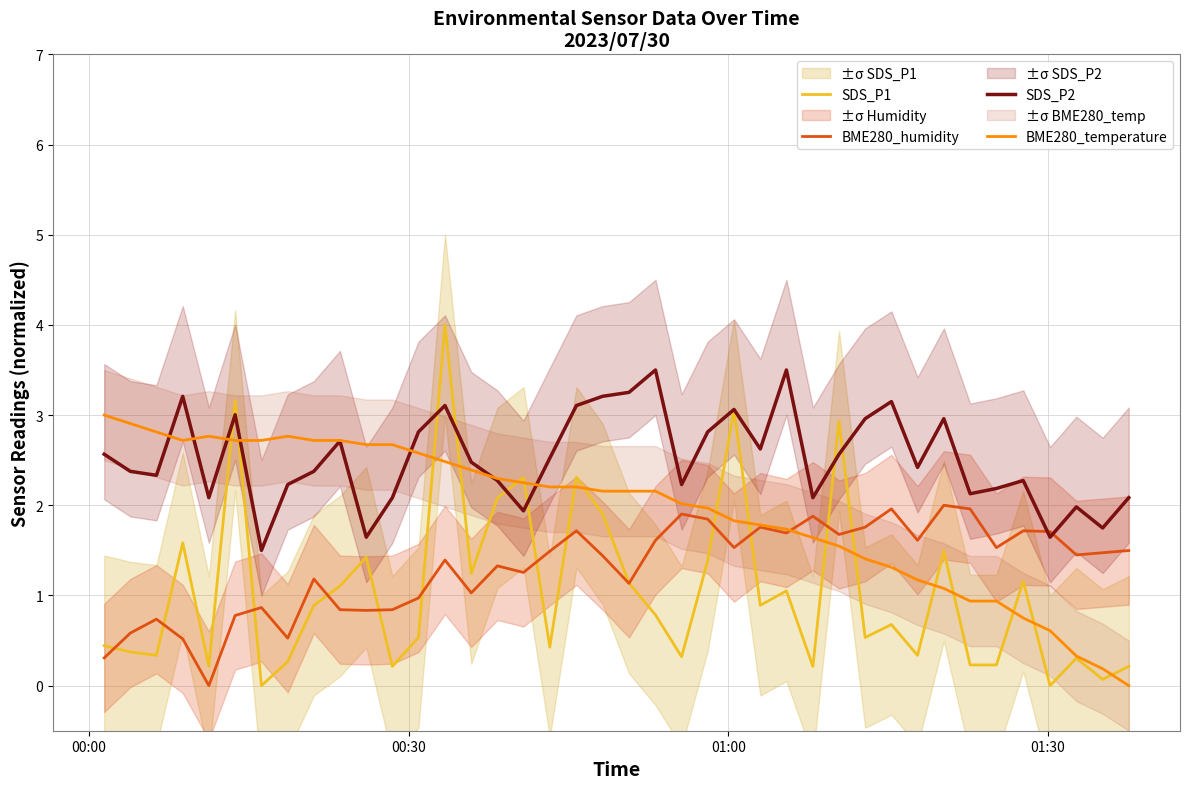

What is the maximum value for BME280_temperature?

3.0